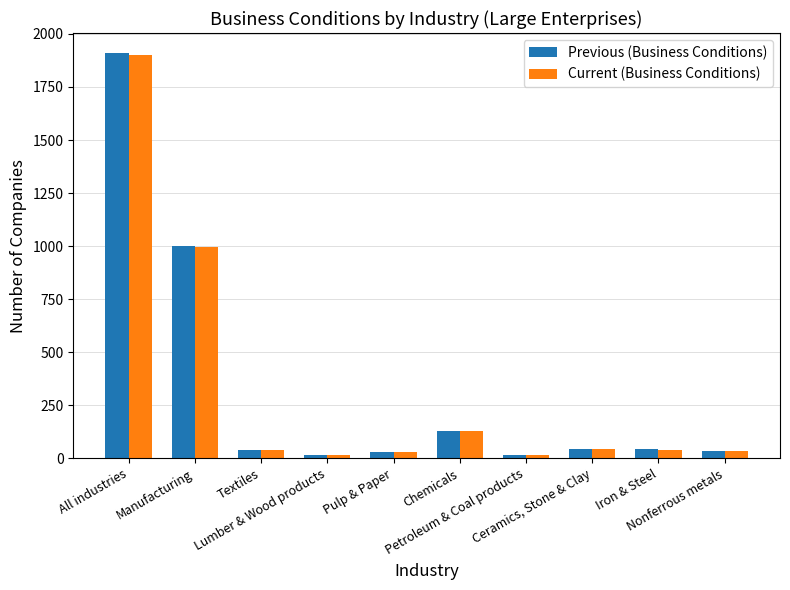

Which series has the largest range (max minus min)?

Previous (Business Conditions)